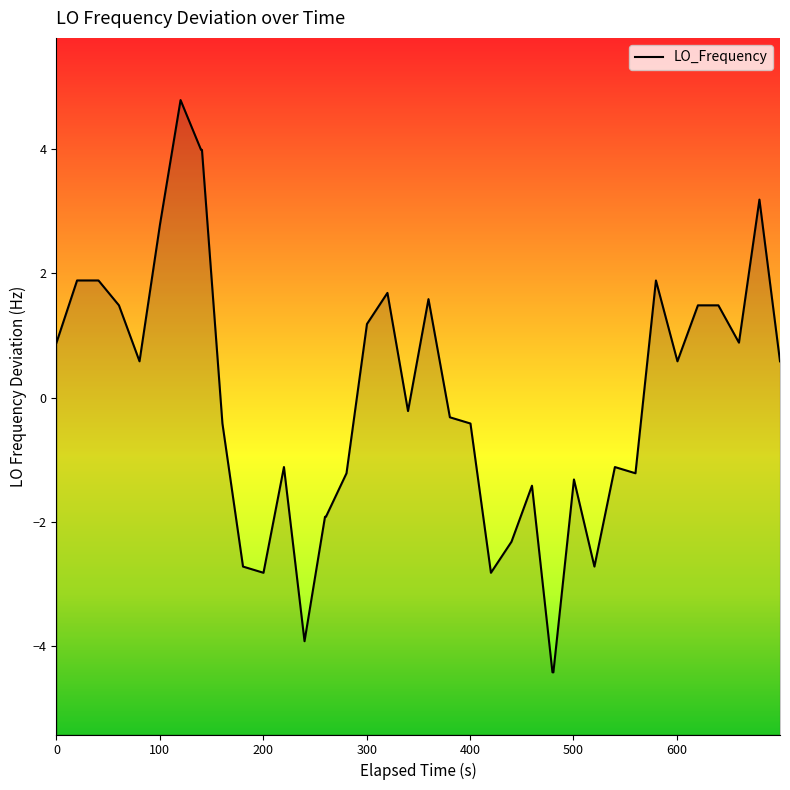

What is the greatest value displayed?

4.8